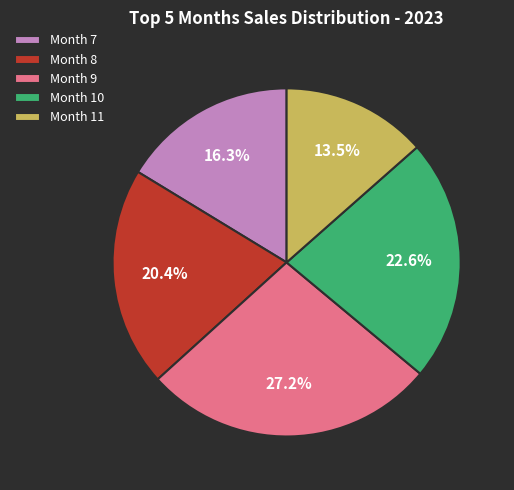

Rank the categories by value from highest to lowest.

Month 9, Month 10, Month 8, Month 7, Month 11